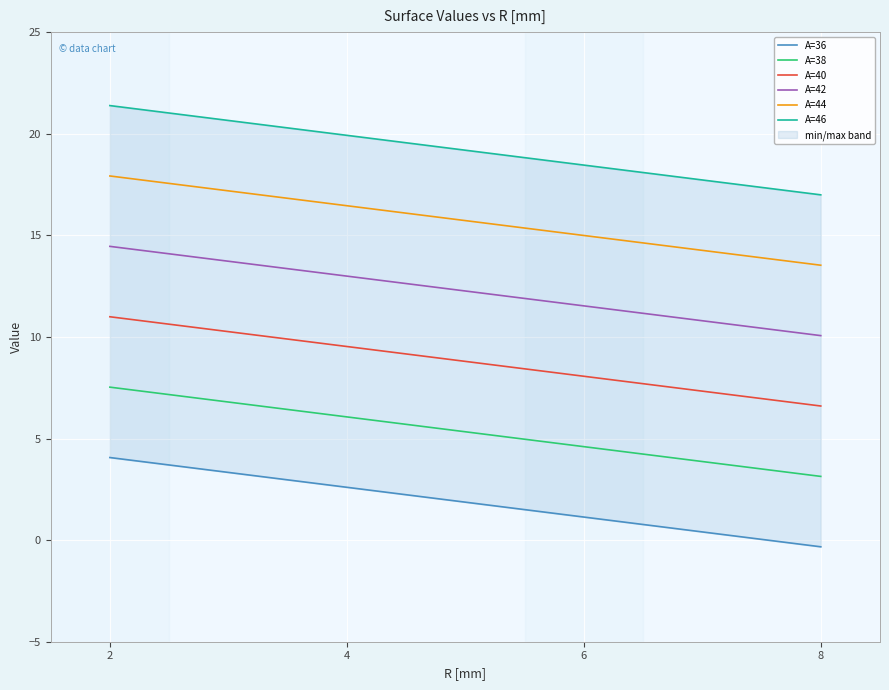

What is the maximum value for A=40?

11.0